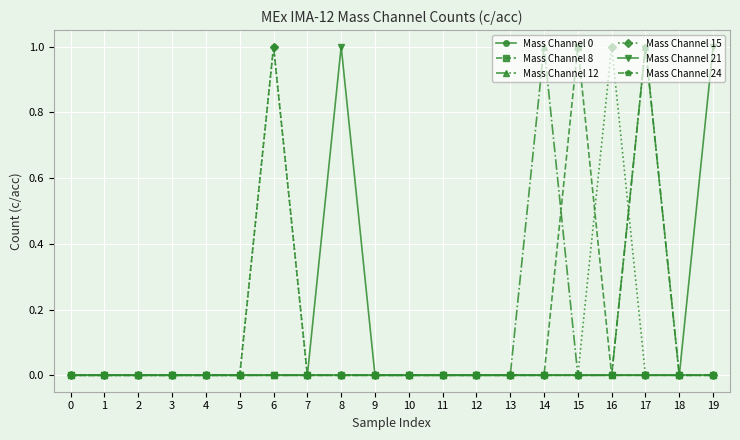

Reading right to left, extract all data points from this chart.

Mass Channel 0: 0	0	0	0	0	0	0	0	0	0	0	0	0	0	0	0	0	0	0	0
Mass Channel 8: 0	0	0	0	1	0	0	0	0	0	0	0	0	0	0	0	0	0	0	0
Mass Channel 12: 0	0	1	0	0	1	0	0	0	0	0	0	0	0	0	0	0	0	0	0
Mass Channel 15: 0	0	0	1	0	0	0	0	0	0	0	0	0	1	0	0	0	0	0	0
Mass Channel 21: 1	0	0	0	0	0	0	0	0	0	0	1	0	0	0	0	0	0	0	0
Mass Channel 24: 0	0	1	0	0	0	0	0	0	0	0	0	0	1	0	0	0	0	0	0